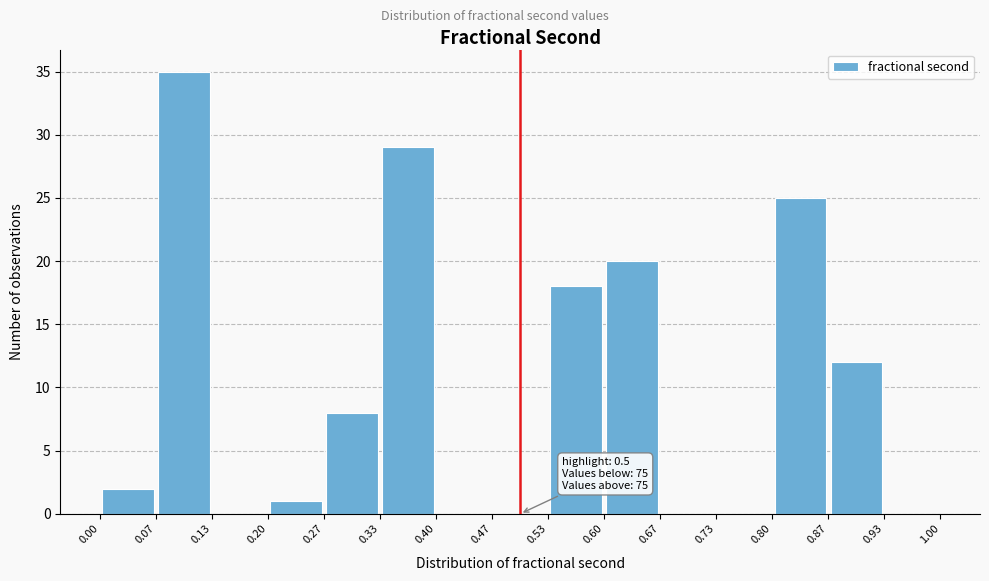

Over which range of the x-axis is the bar tallest?

0.07 to 0.13